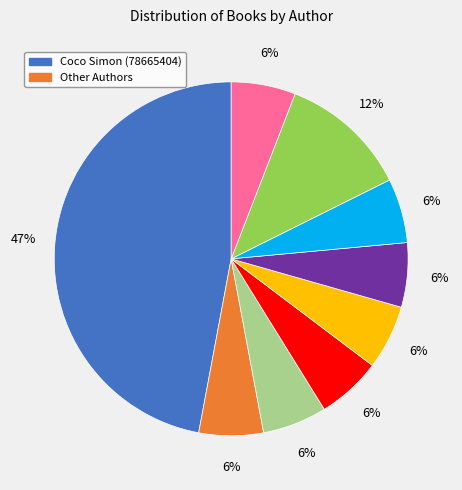

To the nearest percent, what is the average slice percentage?

11%